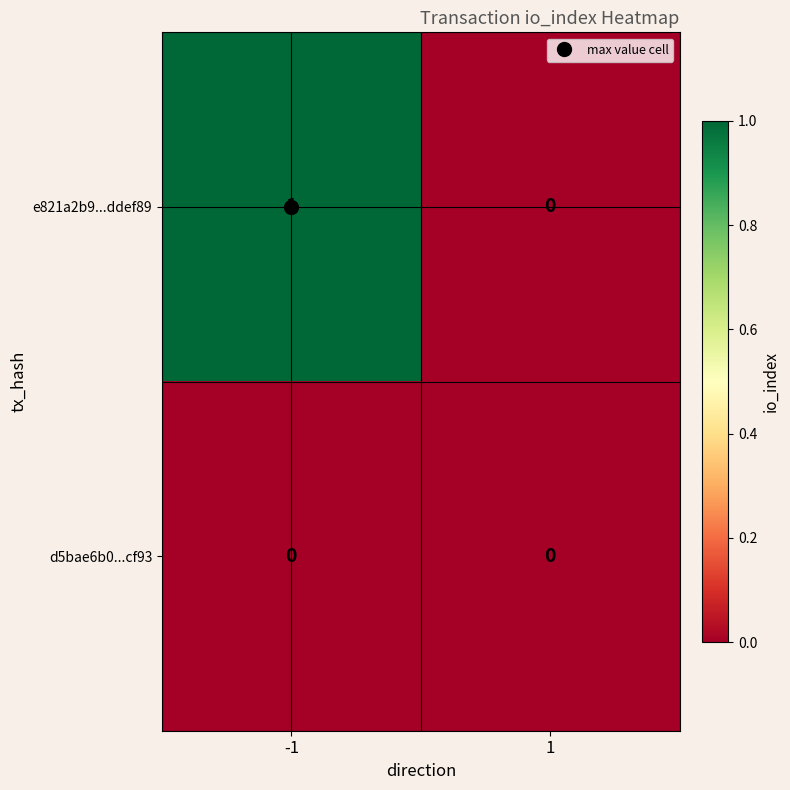

Which series has the largest total across all categories?

e821a2b9...ddef89